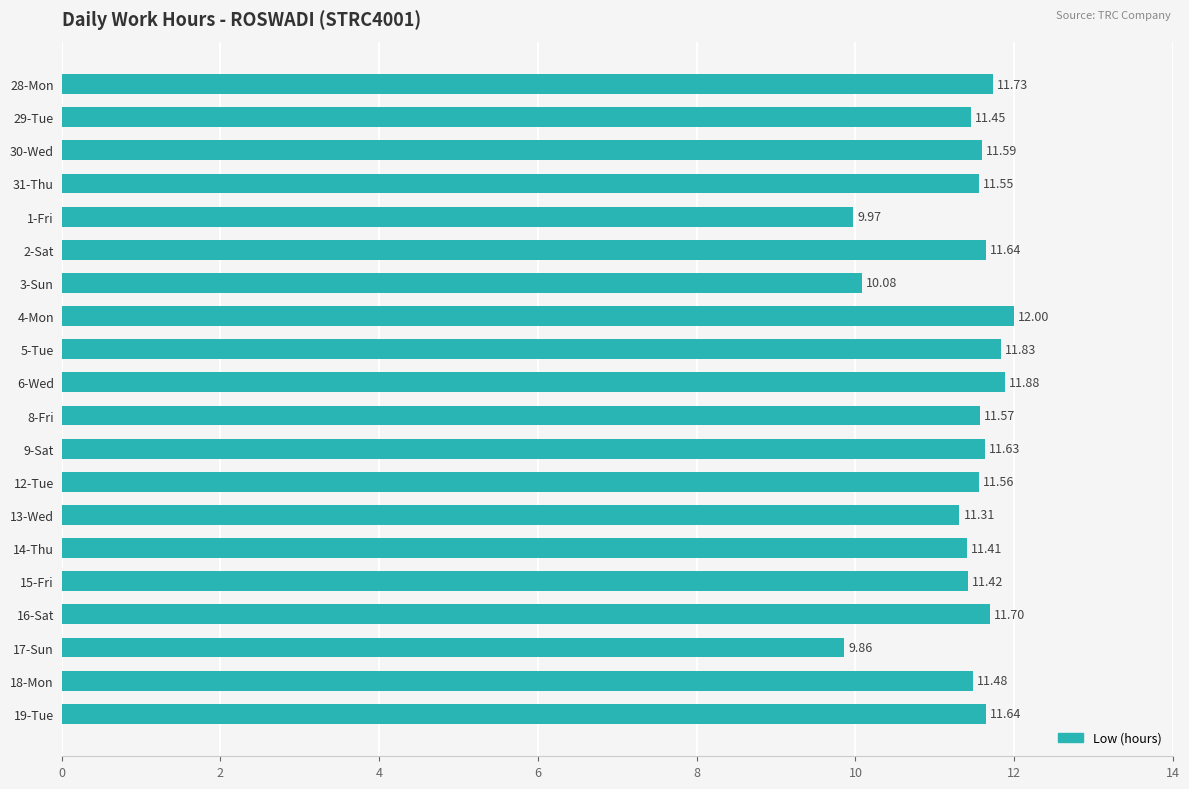

What is the ratio of the value at 9-Sat to the value at 4-Mon?

1.0